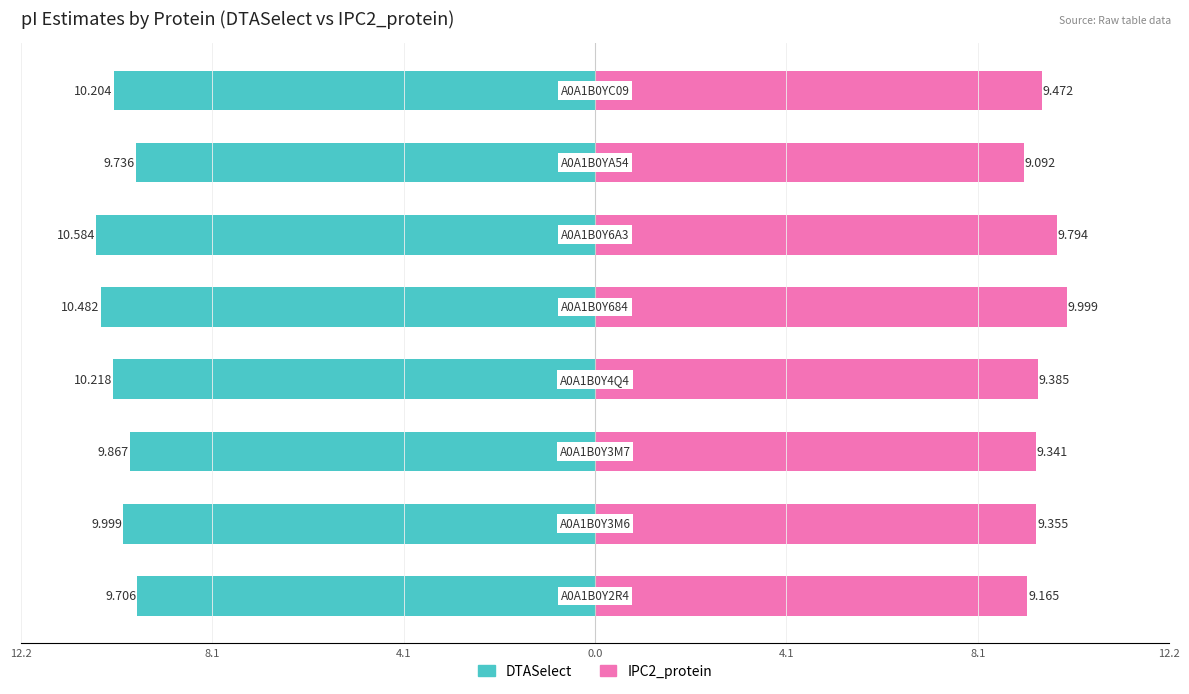

True or false: DTASelect has a value of -16.6 at 12.2.

False